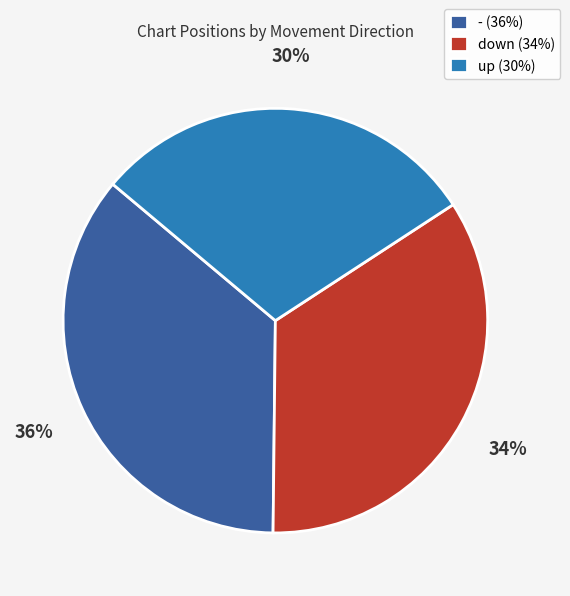

How many slices are in this pie chart?

3